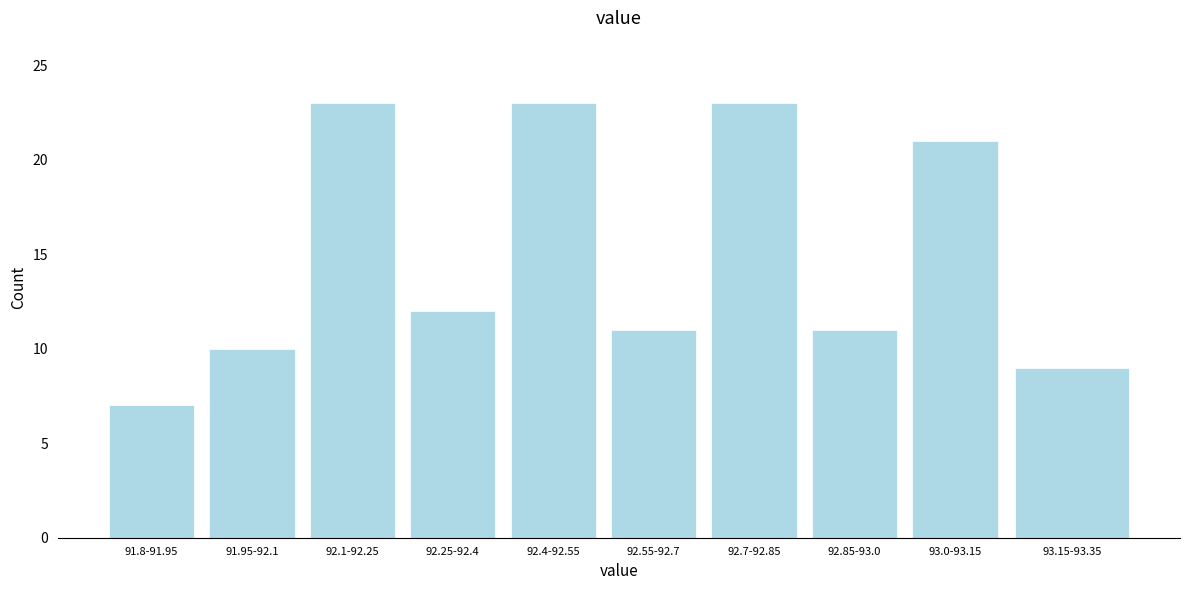

Reading left to right, extract all data points from this chart.

7	10	23	12	23	11	23	11	21	9